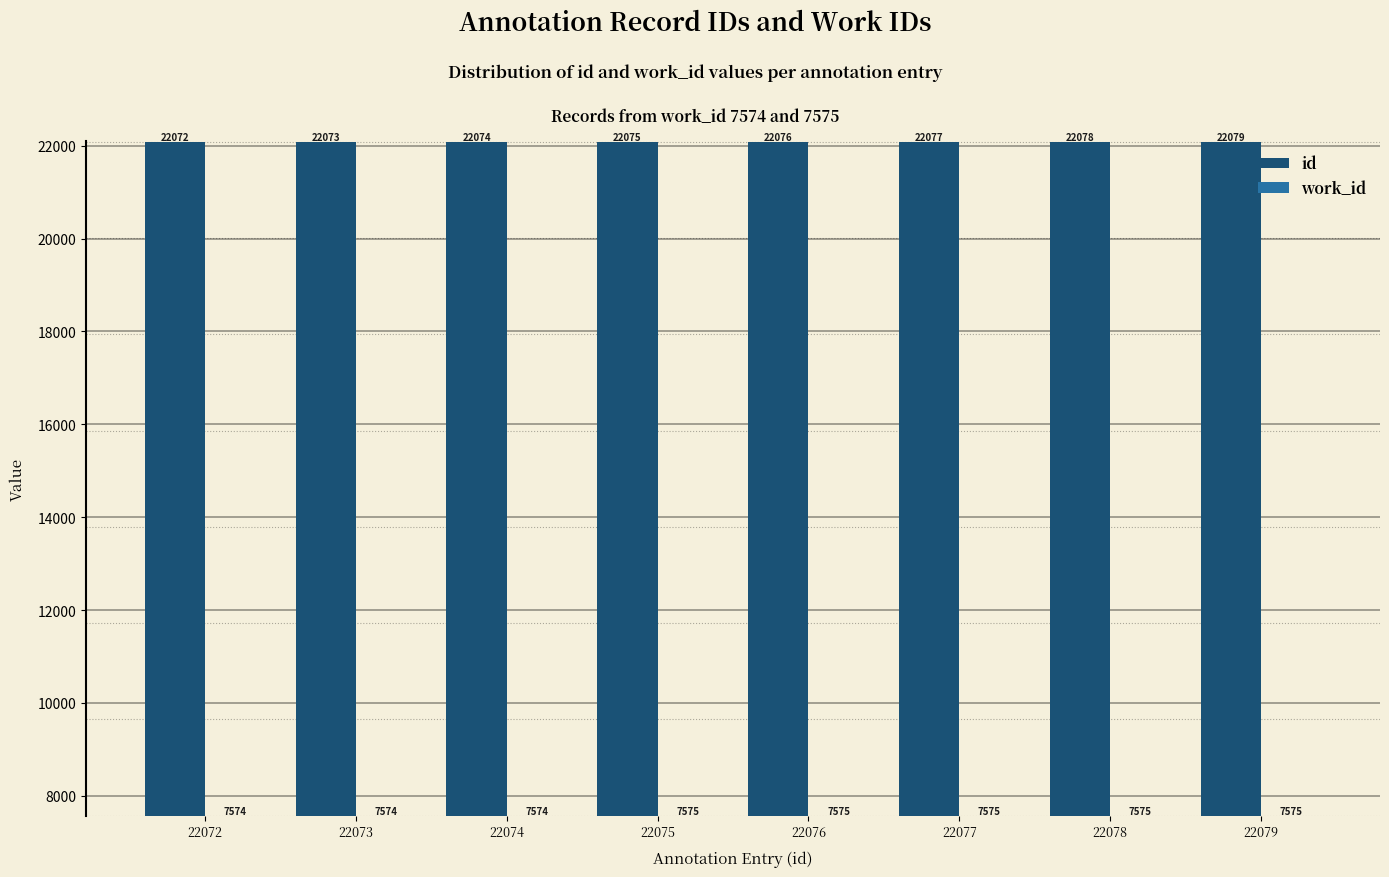

What is the sum of all work_id values?

60597